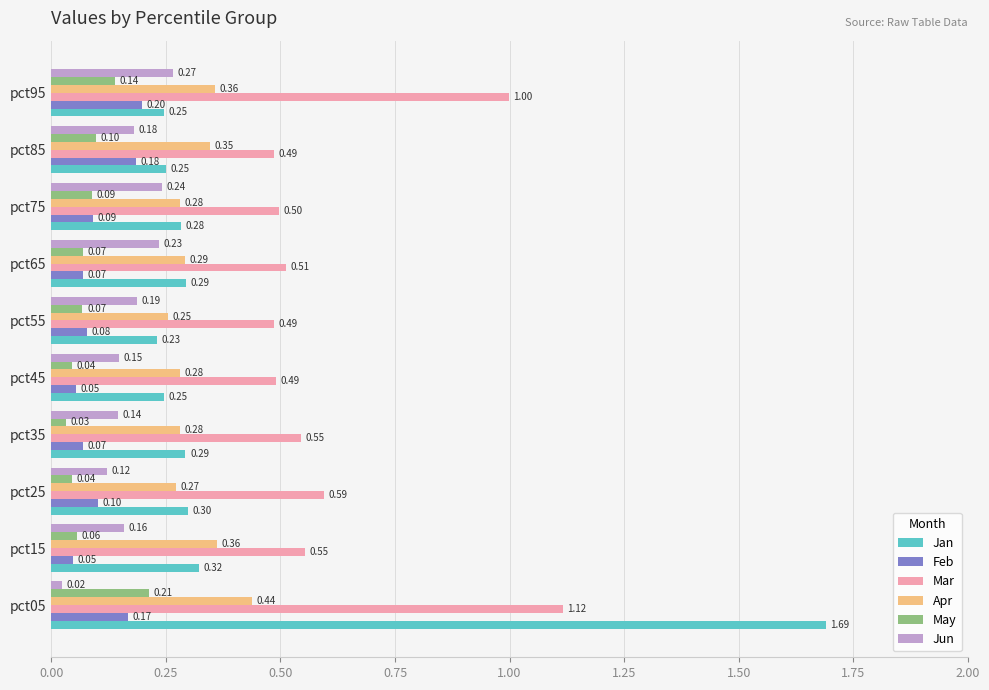

Which series has the largest range (max minus min)?

Jan